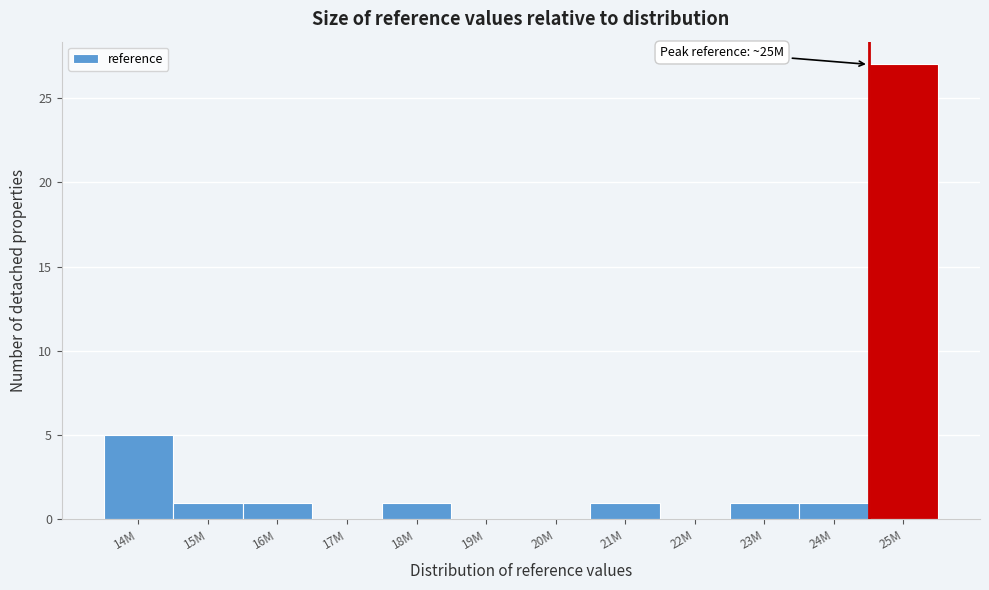

Reading left to right, what are all the values shown in this chart?

14M=5	15M=1	16M=1	17M=0	18M=1	19M=0	20M=0	21M=1	22M=0	23M=1	24M=1	25M=27